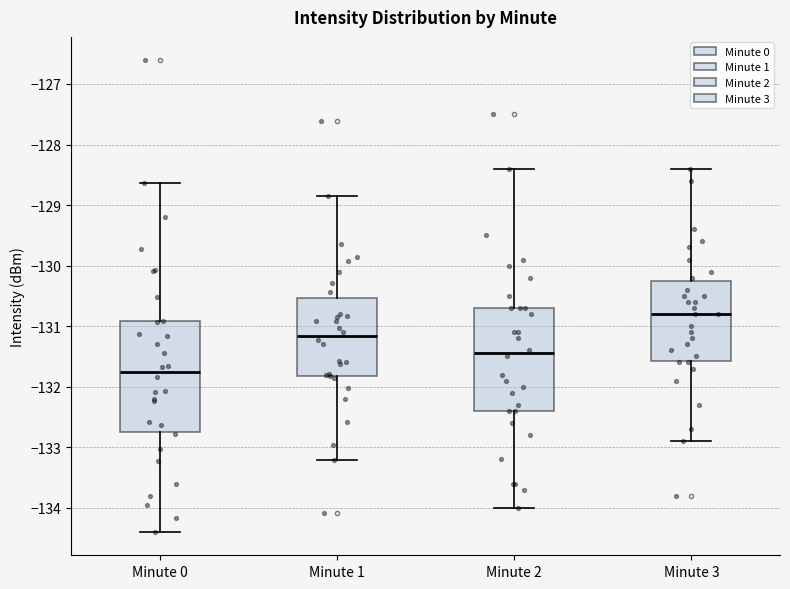

Reading left to right, transcribe this box plot: for each box, give where its median line is, the range the box spans, and where its two whiskers end, as read against the y-axis. The values are not printed on the chart, so give them approximately, as read against the axis.

Minute 0: median -131.8, box -132.7 to -130.9, whiskers -134.4 to -128.6
Minute 1: median -131.2, box -131.8 to -130.5, whiskers -133.2 to -128.9
Minute 2: median -131.4, box -132.4 to -130.7, whiskers -134.0 to -128.4
Minute 3: median -130.8, box -131.6 to -130.2, whiskers -132.9 to -128.4